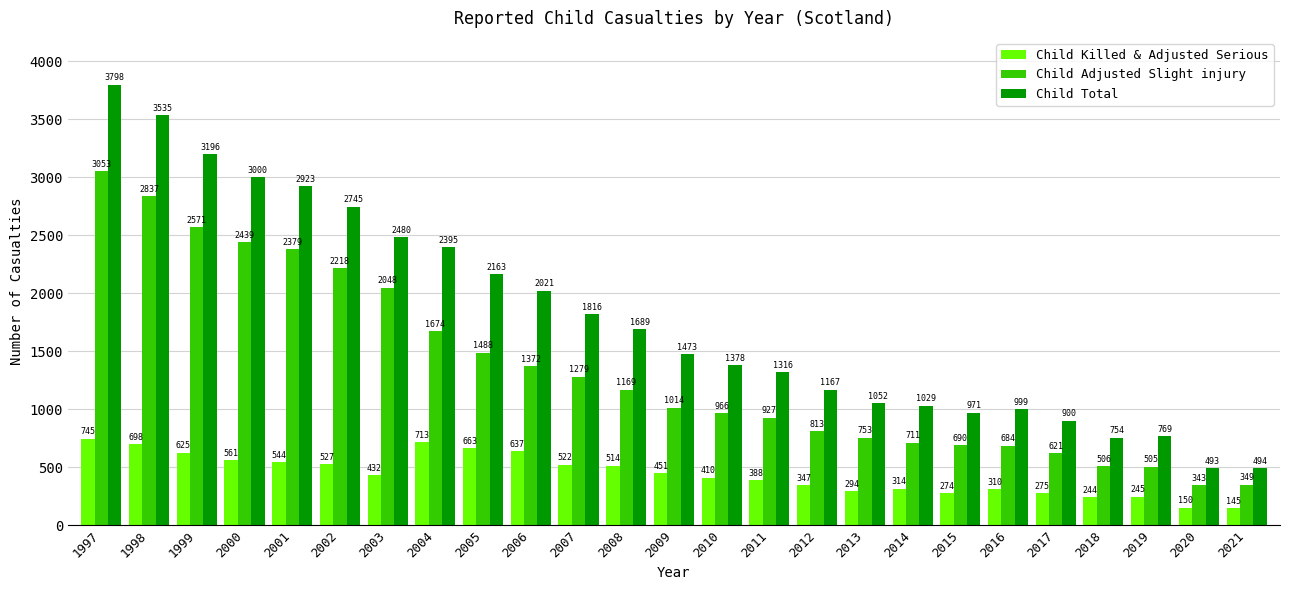

List the series in order of their overall mean, lowest first.

Child Killed & Adjusted Serious, Child Adjusted Slight injury, Child Total